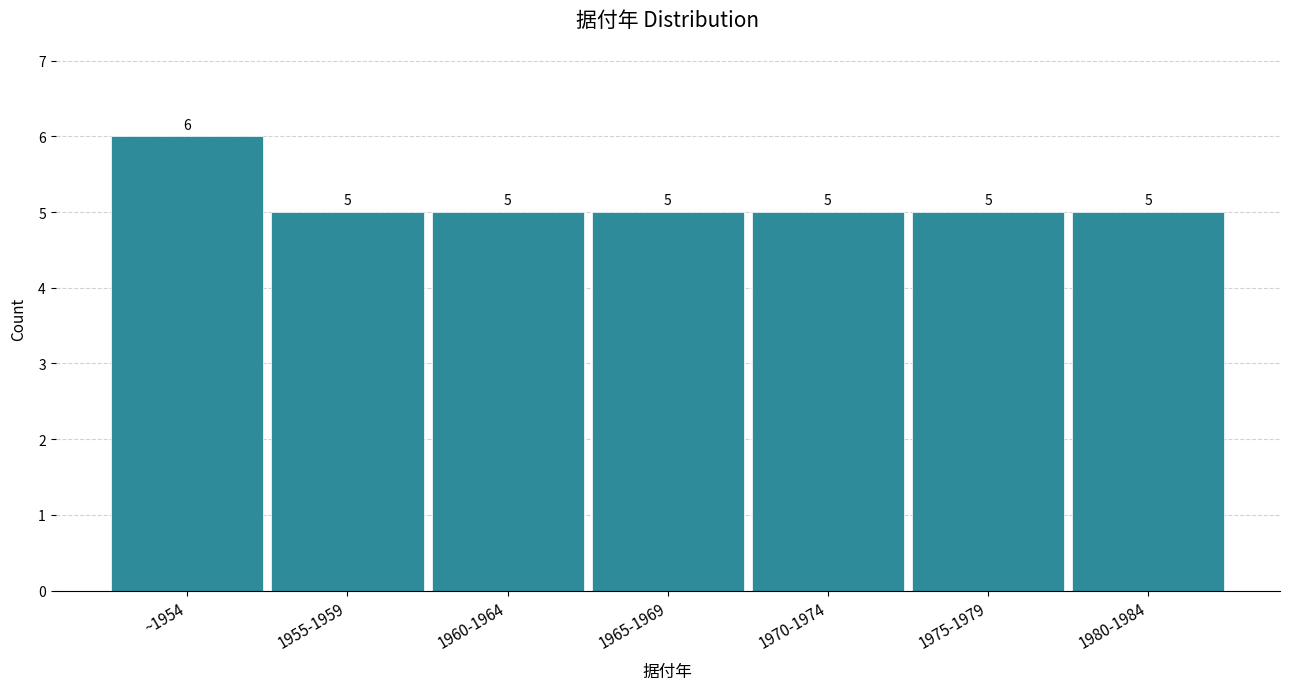

Reading left to right, extract all data points from this chart.

6	5	5	5	5	5	5